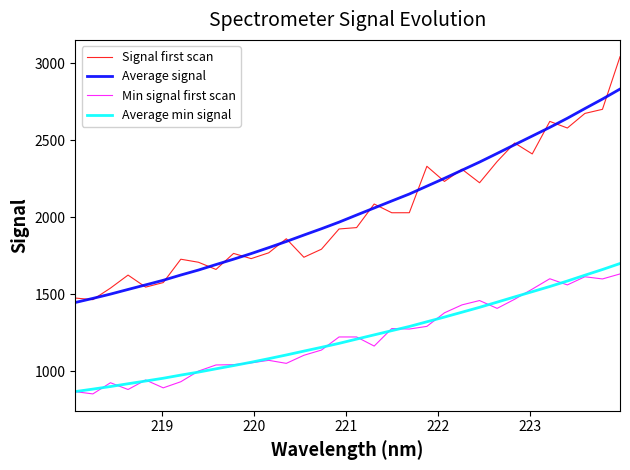

True or false: Average min signal and Signal first scan cross at least once.

False